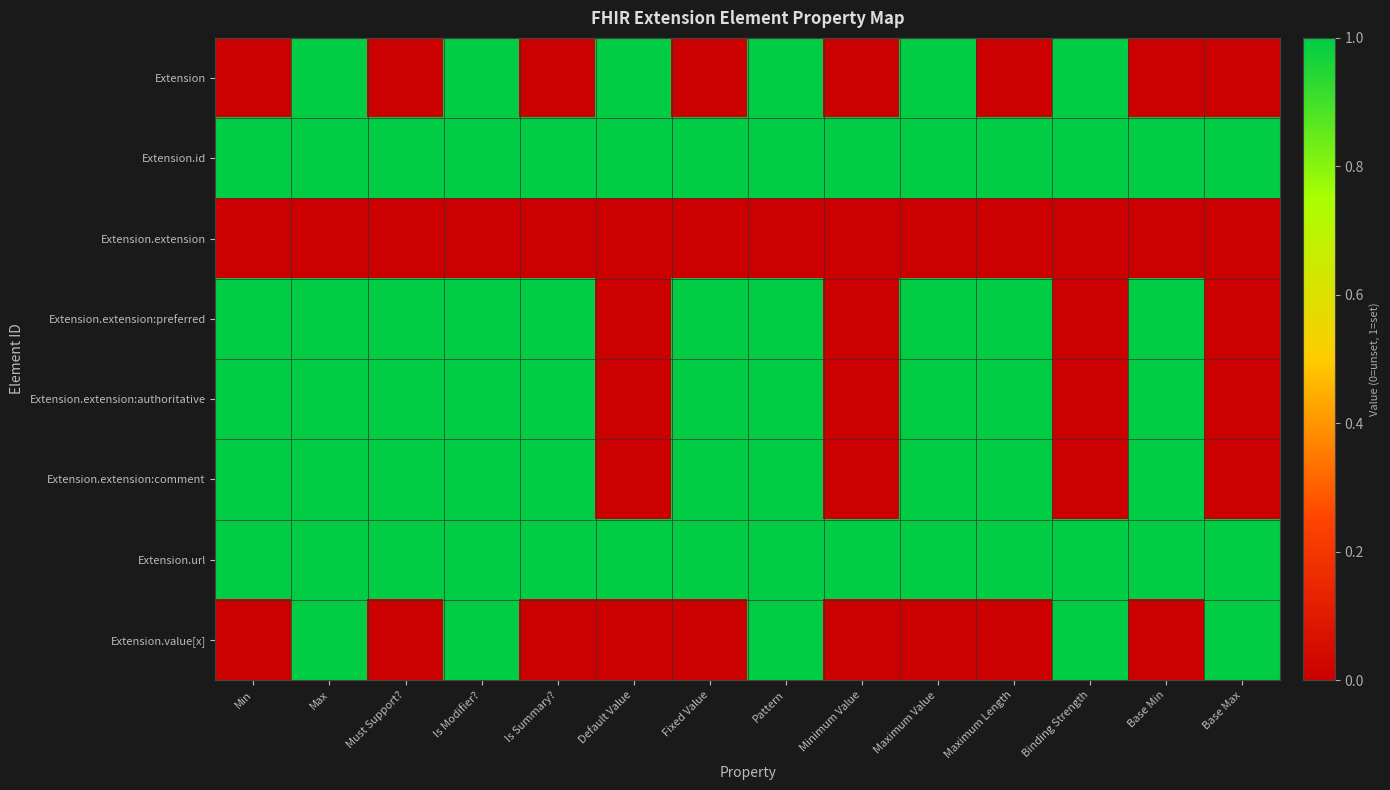

List the series in order of their peak value, highest first.

Extension, Extension.id, Extension.extension:preferred, Extension.extension:authoritative, Extension.extension:comment, Extension.url, Extension.value[x], Extension.extension